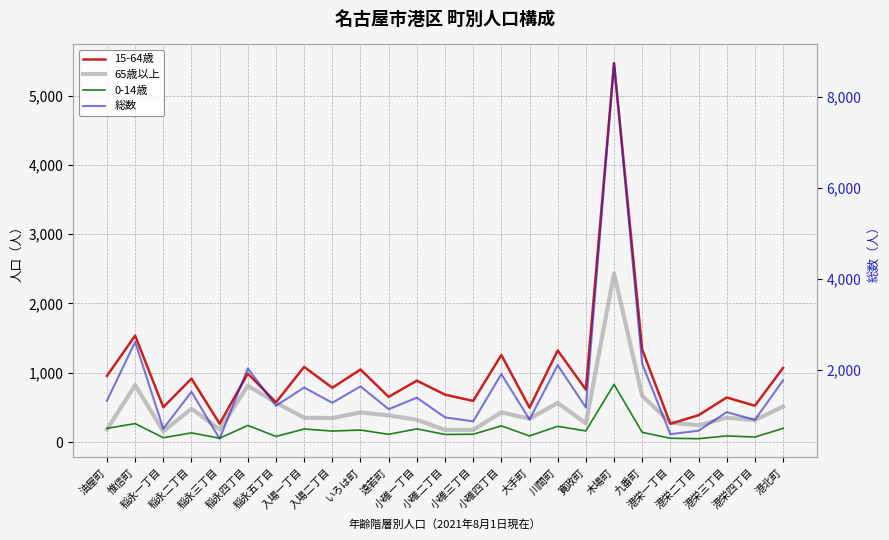

At which category does 0-14歳 reach its first local peak?

惟信町